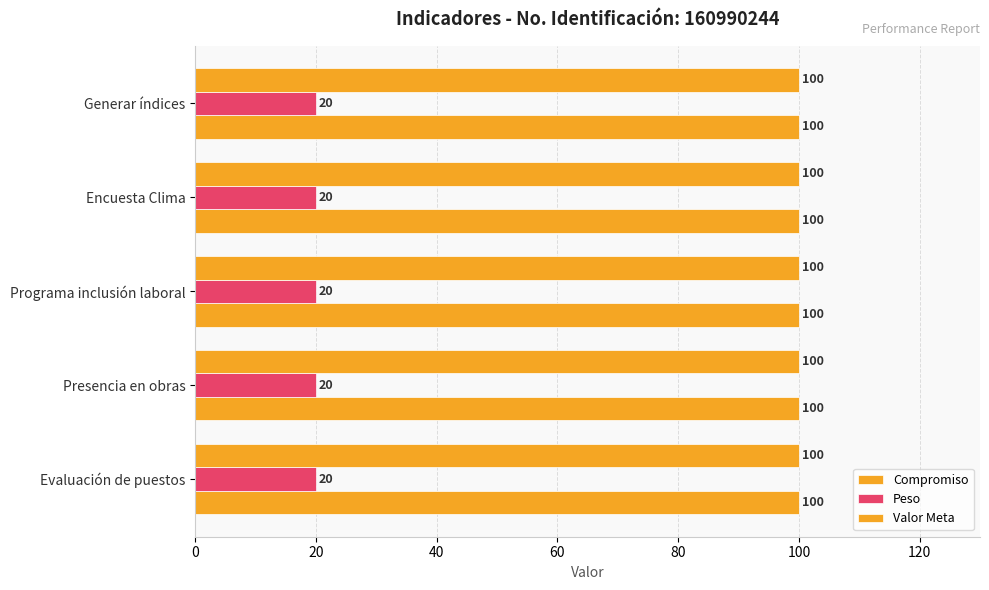

At how many categories does at least one series exceed 59?

5